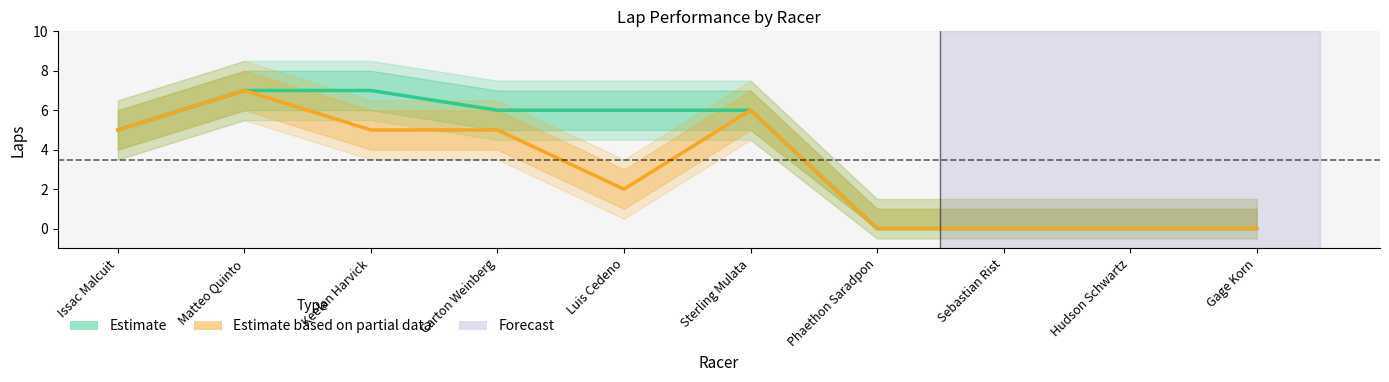

How many data points in Estimate based on partial data are less than 5?

5